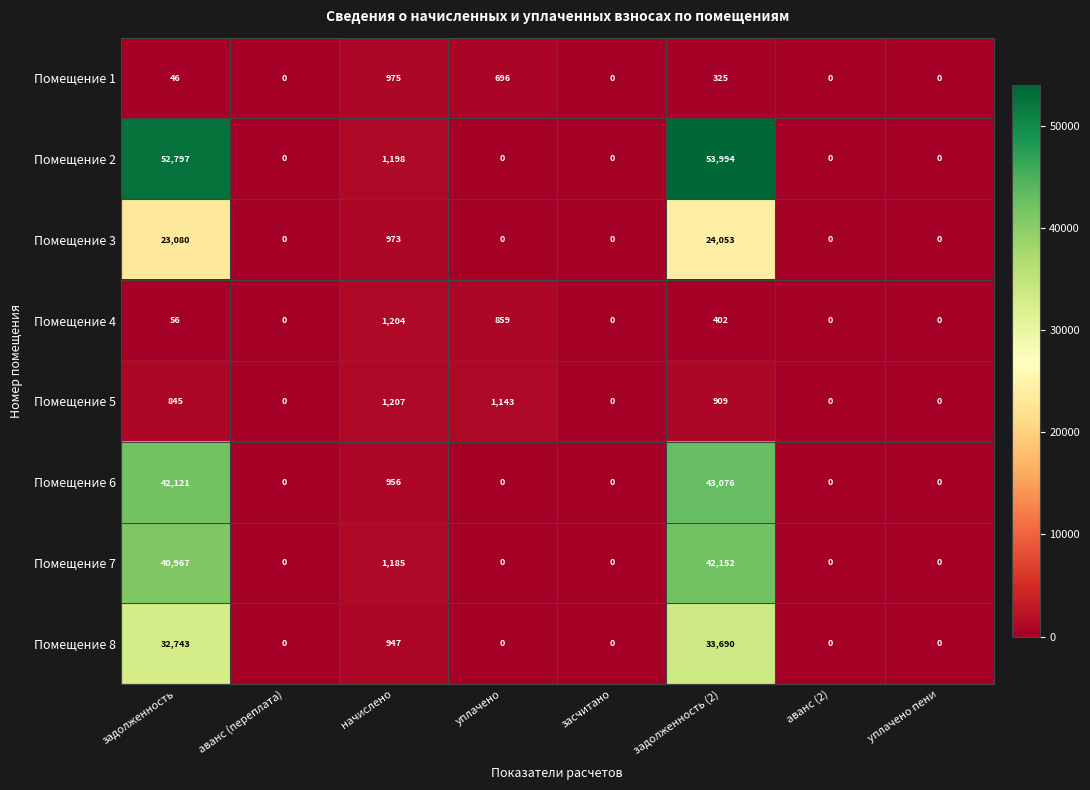

The value of Помещение 6 at аванс (2) is 16029. True or false?

False